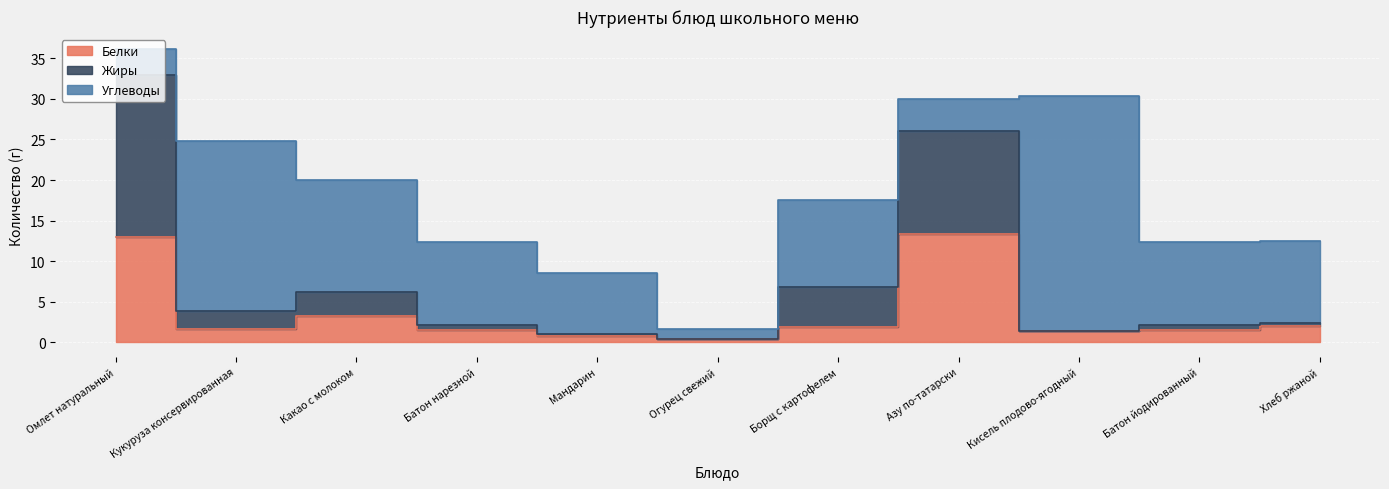

True or false: Жиры has more than 2 interior local peaks.

False